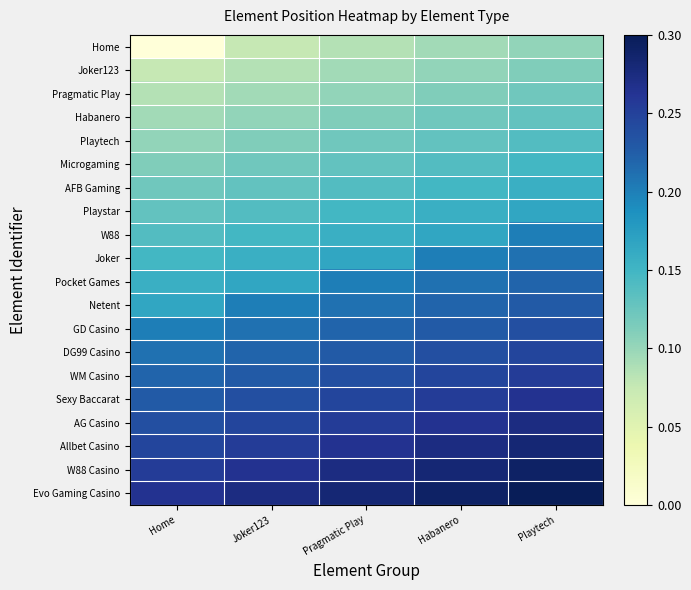

What is the spread (max minus min) of values at Habanero?

0.2